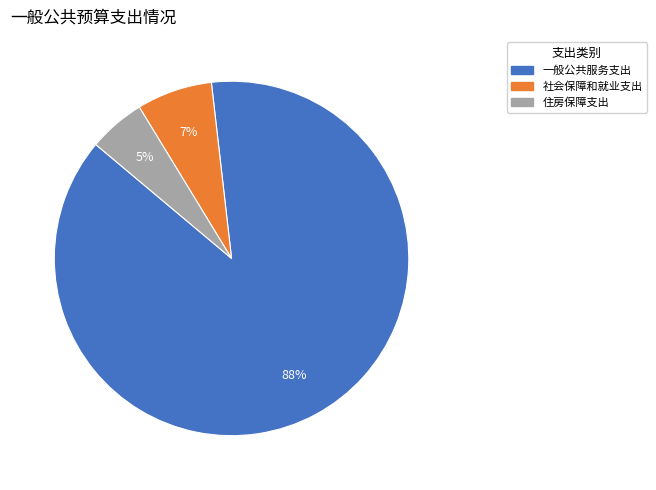

Is there a majority slice in this chart?

Yes